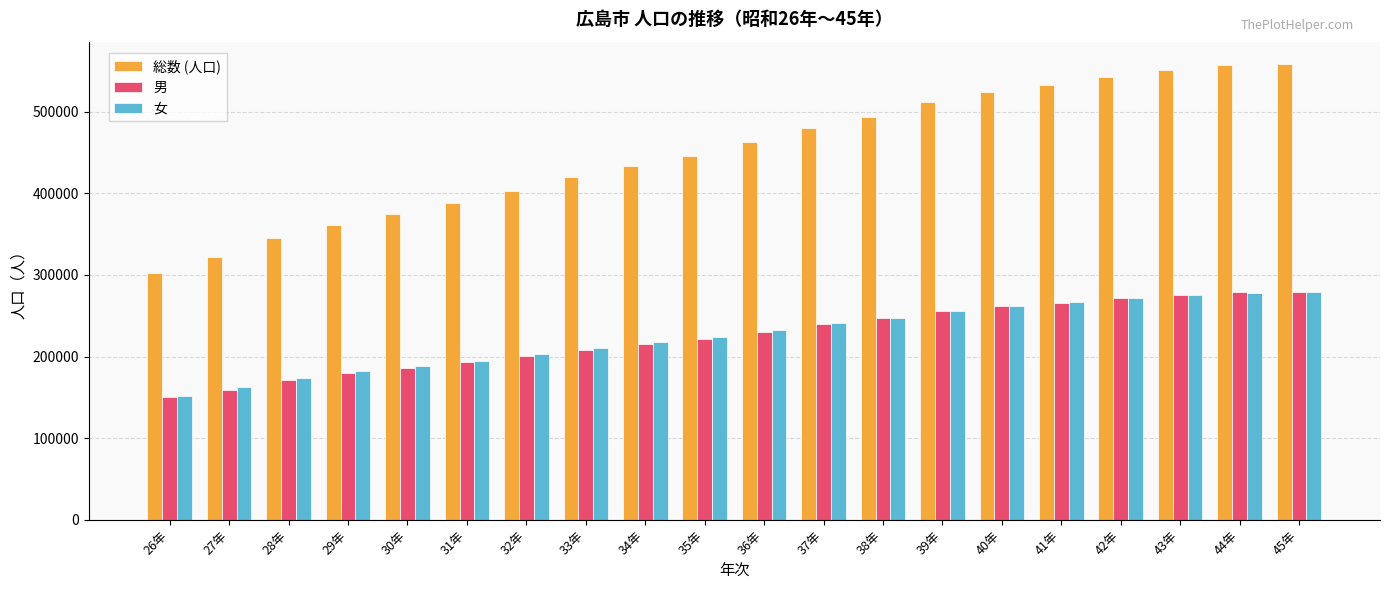

Which series changed the most between 31年 and 33年?

総数 (人口)